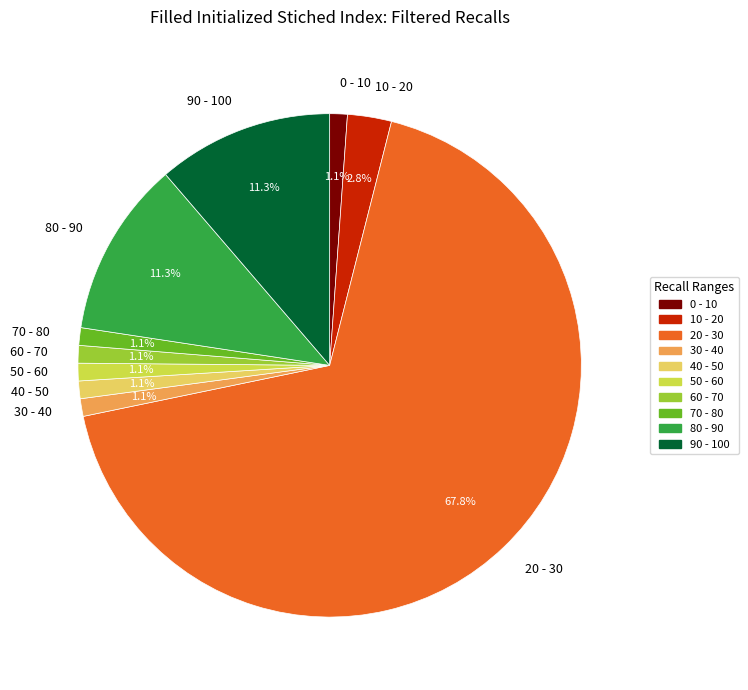

Does any single category account for the majority?

Yes